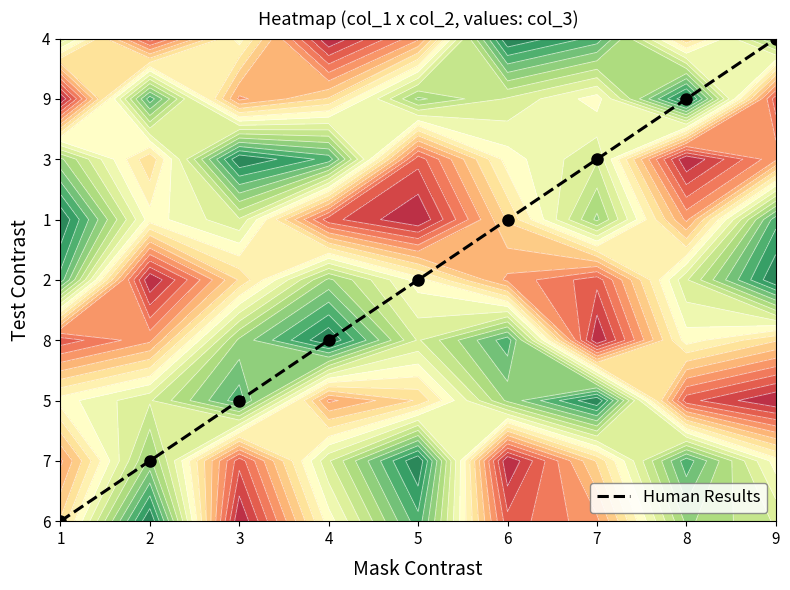

What is the difference between the maximum and minimum values?

8